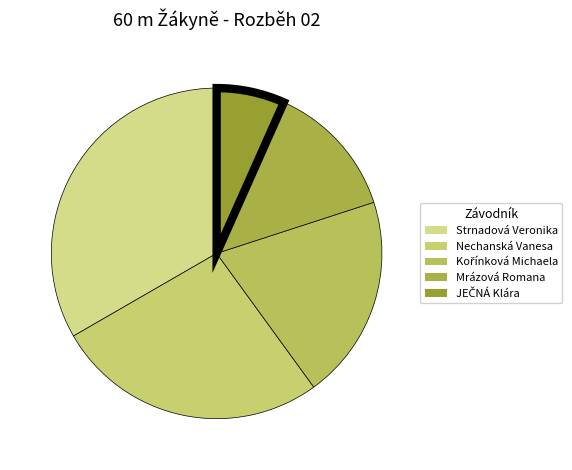

Count the number of slices in the pie.

5